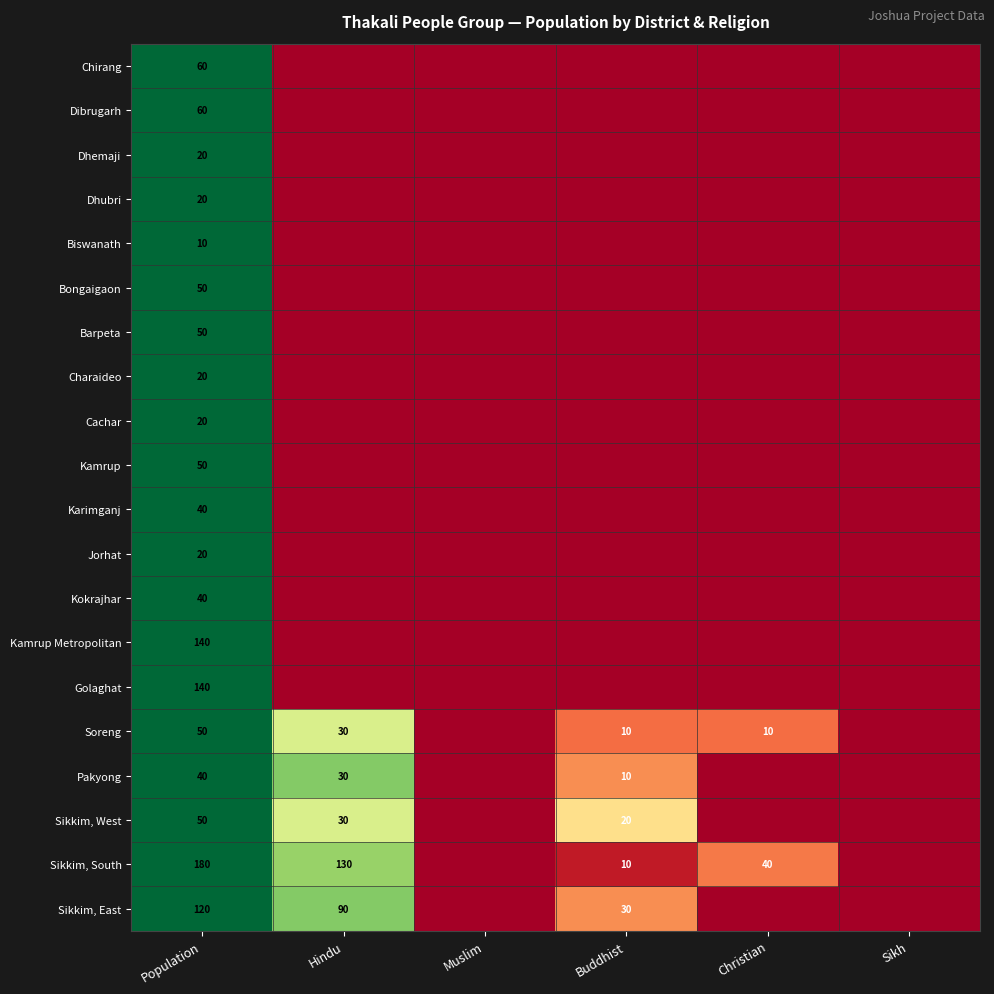

Is it true that Kamrup equals 0.0 at Buddhist?

True